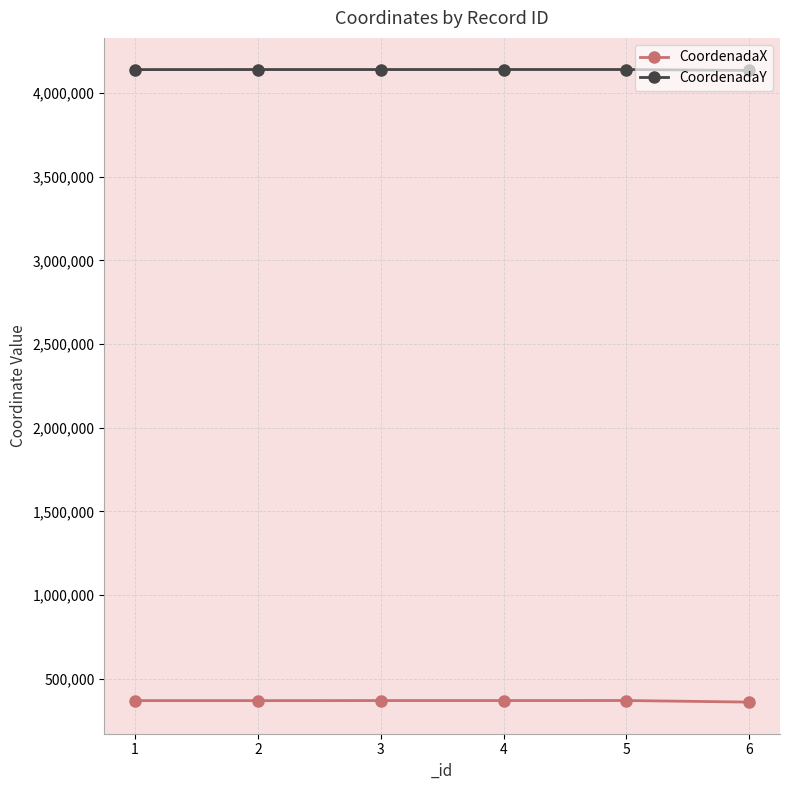

True or false: CoordenadaY has more than 2 interior local peaks.

False